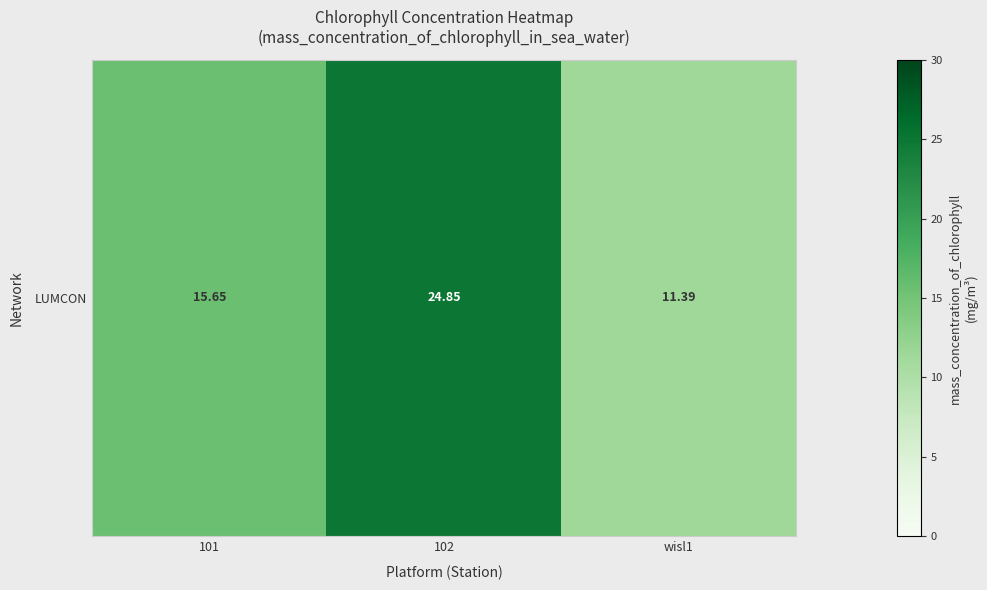

Is it true that the value at wisl1 is 19.1?

False